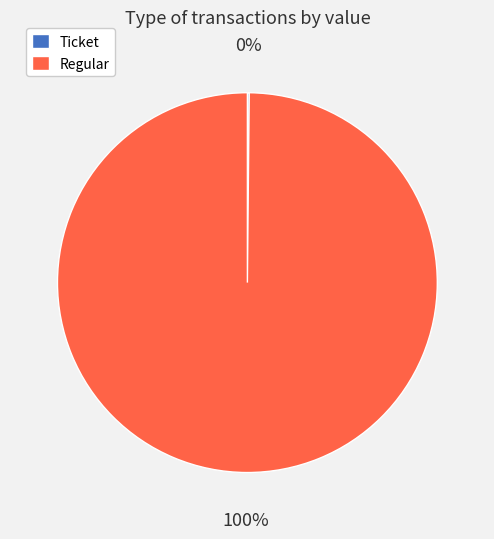

What percentage is the Regular slice, to the nearest percent?

100%